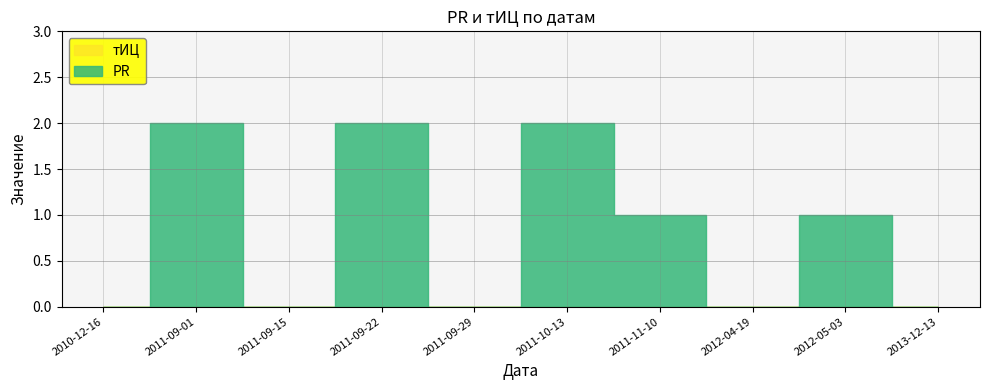

What position from the left is 2012-04-19?

8